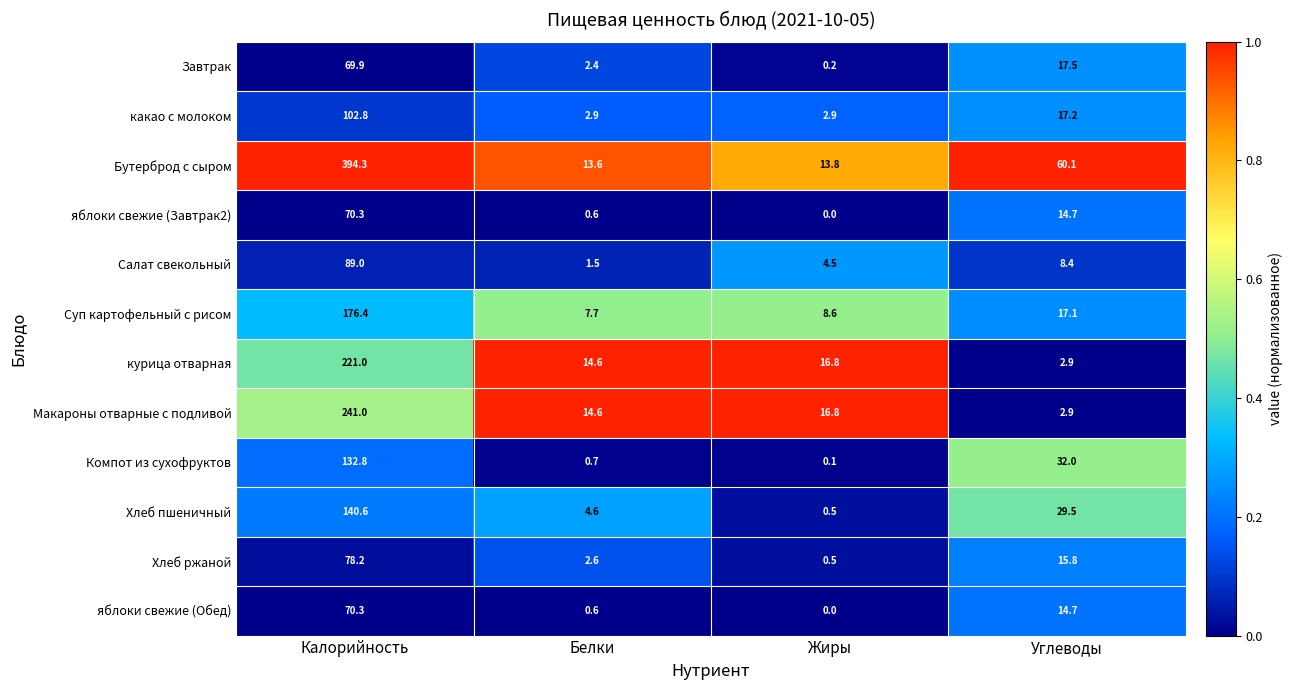

The value of яблоки свежие (Завтрак2) at Углеводы is 14.7. True or false?

True